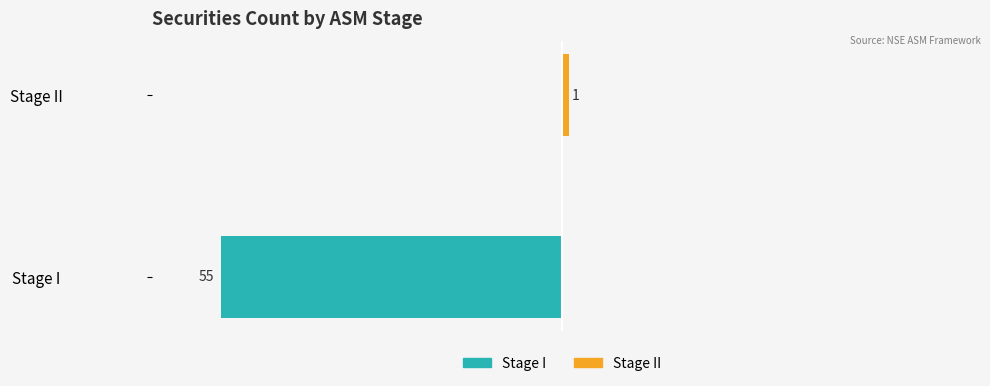

At how many categories does at least one series exceed -10?

2